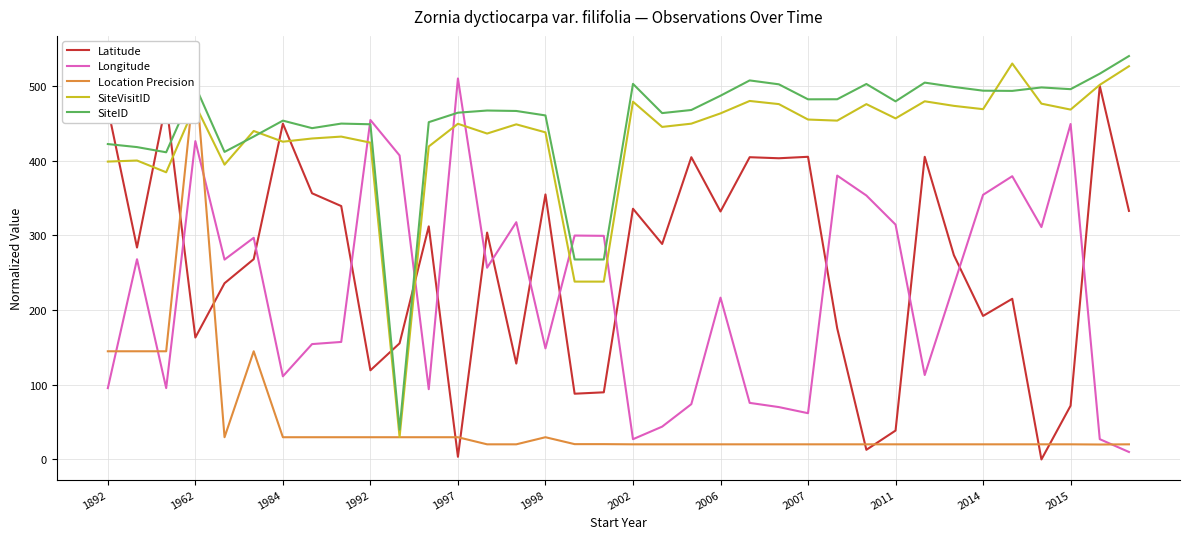

How many intersections are there between SiteVisitID and Longitude?

6